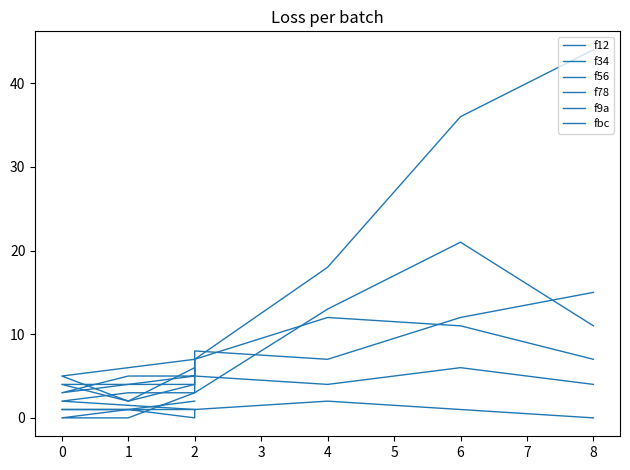

What are all the series names shown in the legend?

f12, f34, f56, f78, f9a, fbc